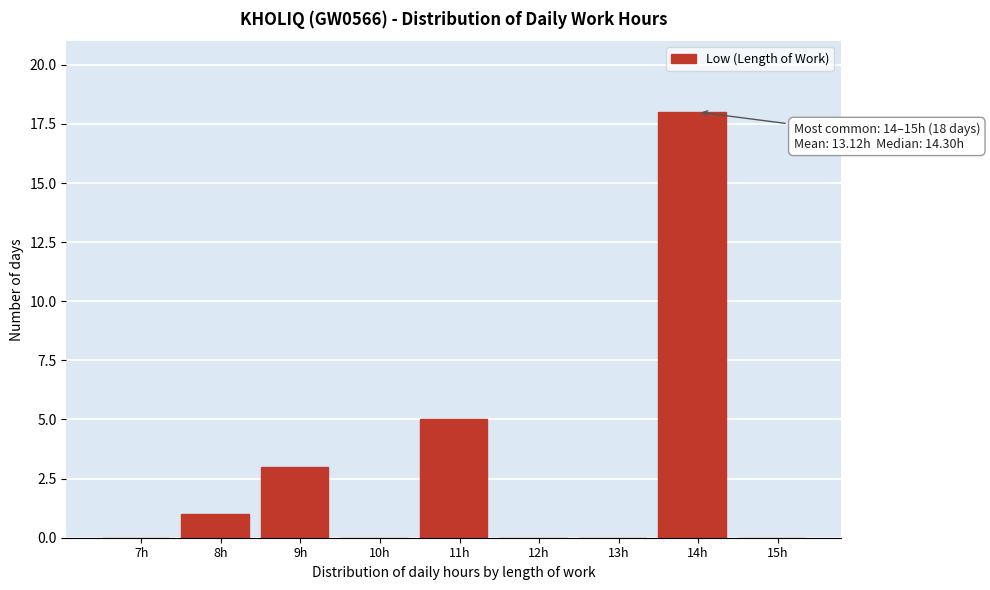

Reading right to left, what are all the values shown in this chart?

15h=0	14h=18	13h=0	12h=0	11h=5	10h=0	9h=3	8h=1	7h=0